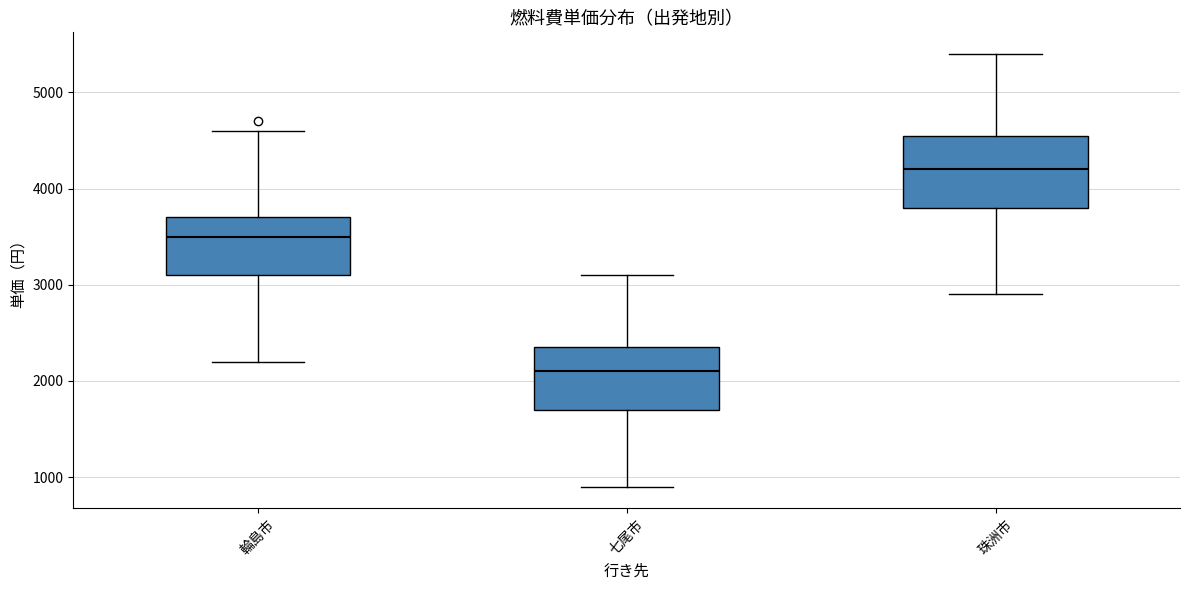

Where does the lower whisker of the box for 輪島市 end on the y-axis? The values are not printed on the chart, so give them approximately, as read against the axis.

2200